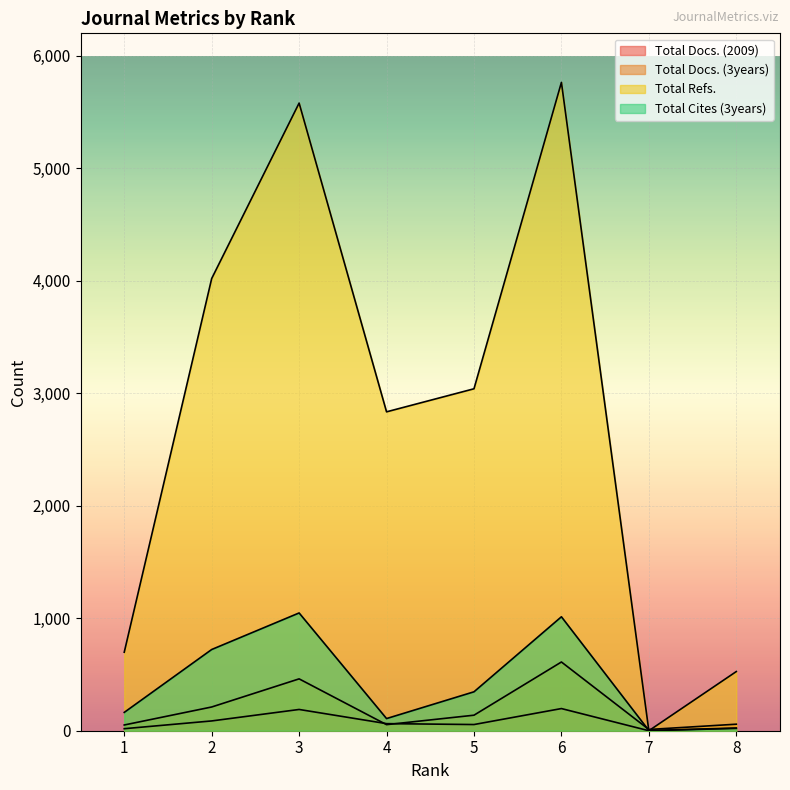

True or false: Total Cites (3years) has a value of 243 at 1.

False